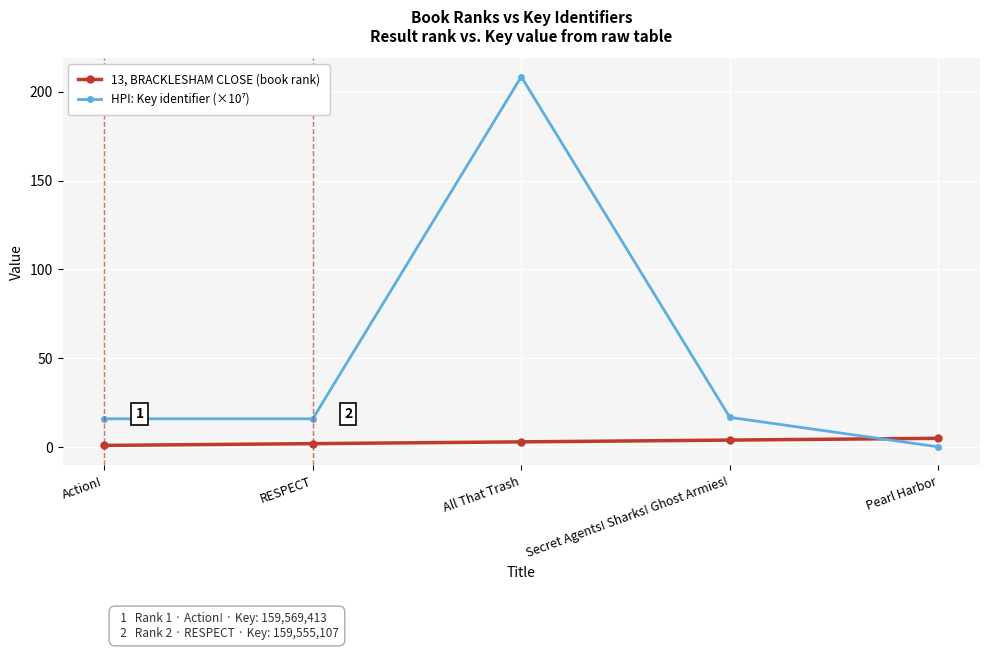

At which category is the sum across all series the highest?

All That Trash